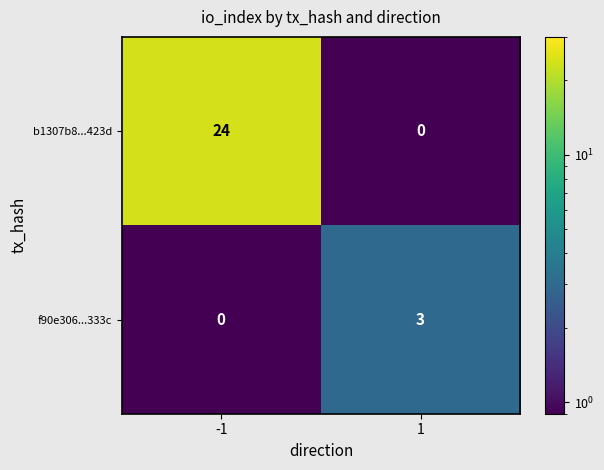

The f90e306...333c series shows 0 at -1. True or false?

True